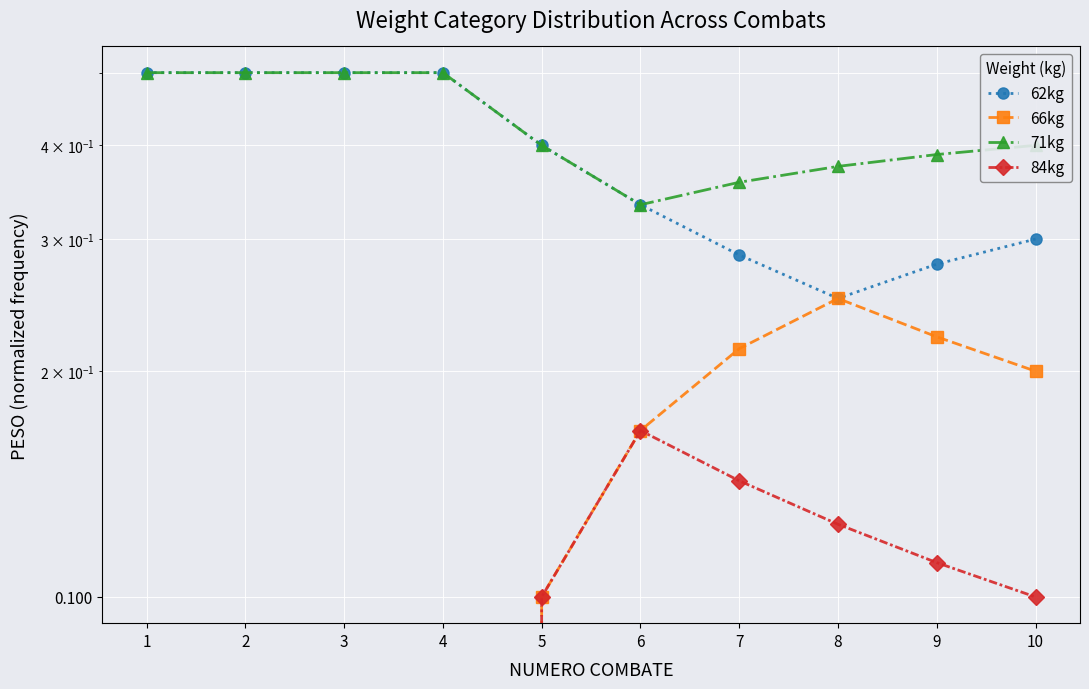

The 71kg series shows 0.2 at 10. True or false?

False